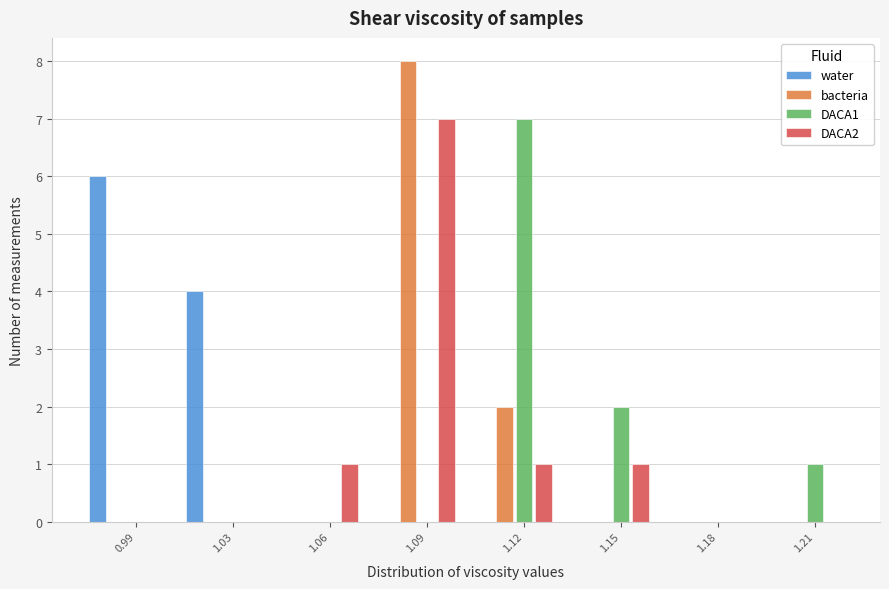

Between 1.06 and 1.12, which series saw the biggest shift?

DACA1